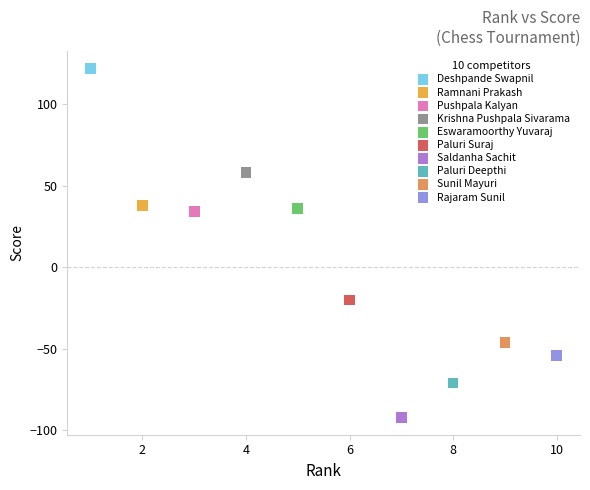

What are all the series names shown in the legend?

Deshpande Swapnil, Ramnani Prakash, Pushpala Kalyan, Krishna Pushpala Sivarama, Eswaramoorthy Yuvaraj, Paluri Suraj, Saldanha Sachit, Paluri Deepthi, Sunil Mayuri, Rajaram Sunil